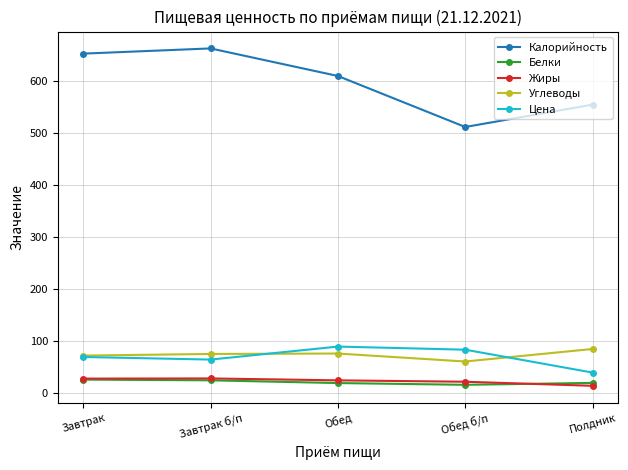

What is the difference between the second highest and second lowest values in the Калорийность series?

98.0